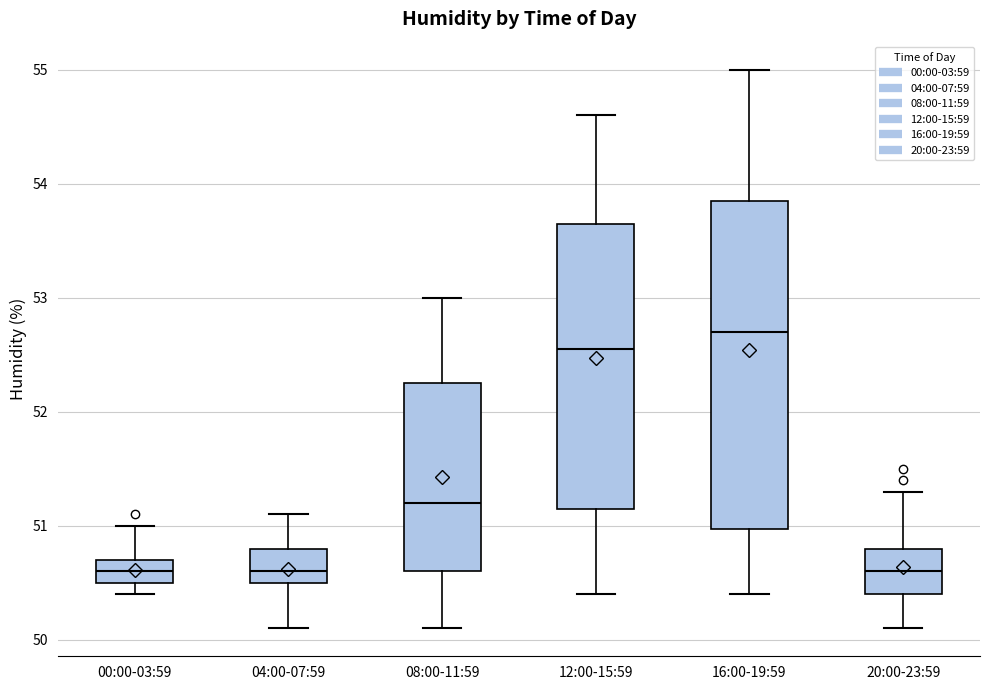

Reading left to right, read every box against the y-axis: the position of its median line, the range the box covers, and the ends of its whiskers. The values are not printed on the chart, so give them approximately, as read against the axis.

00:00-03:59: median 50.6, box 50.5 to 50.7, whiskers 50.4 to 51.0
04:00-07:59: median 50.6, box 50.5 to 50.8, whiskers 50.1 to 51.1
08:00-11:59: median 51.2, box 50.6 to 52.3, whiskers 50.1 to 53.0
12:00-15:59: median 52.6, box 51.2 to 53.7, whiskers 50.4 to 54.6
16:00-19:59: median 52.7, box 51.0 to 53.9, whiskers 50.4 to 55.0
20:00-23:59: median 50.6, box 50.4 to 50.8, whiskers 50.1 to 51.3